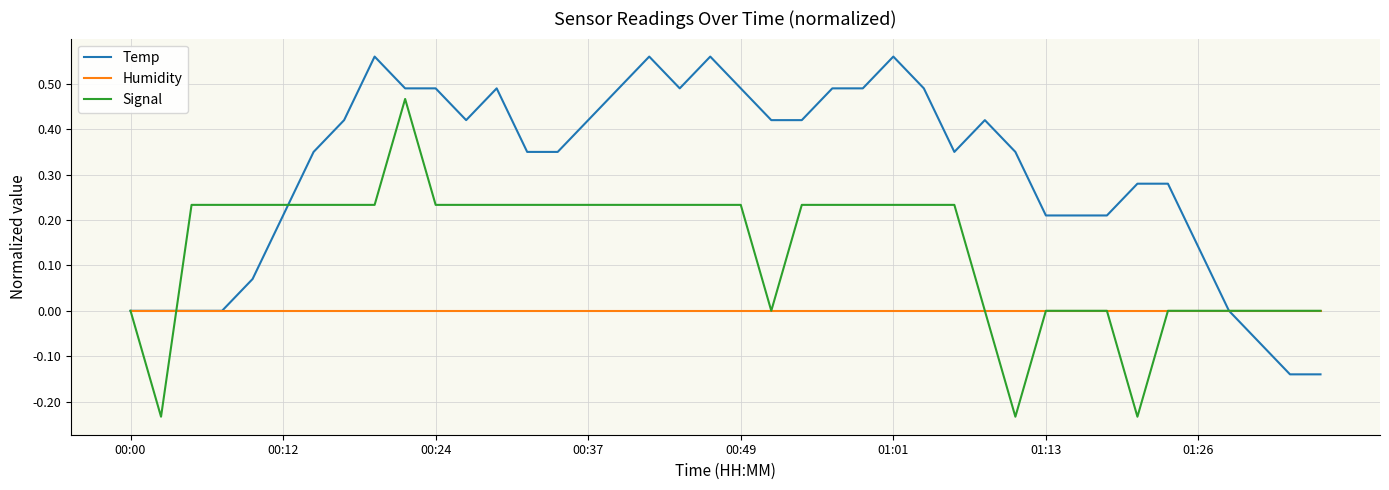

Which series has the largest total across all categories?

Temp